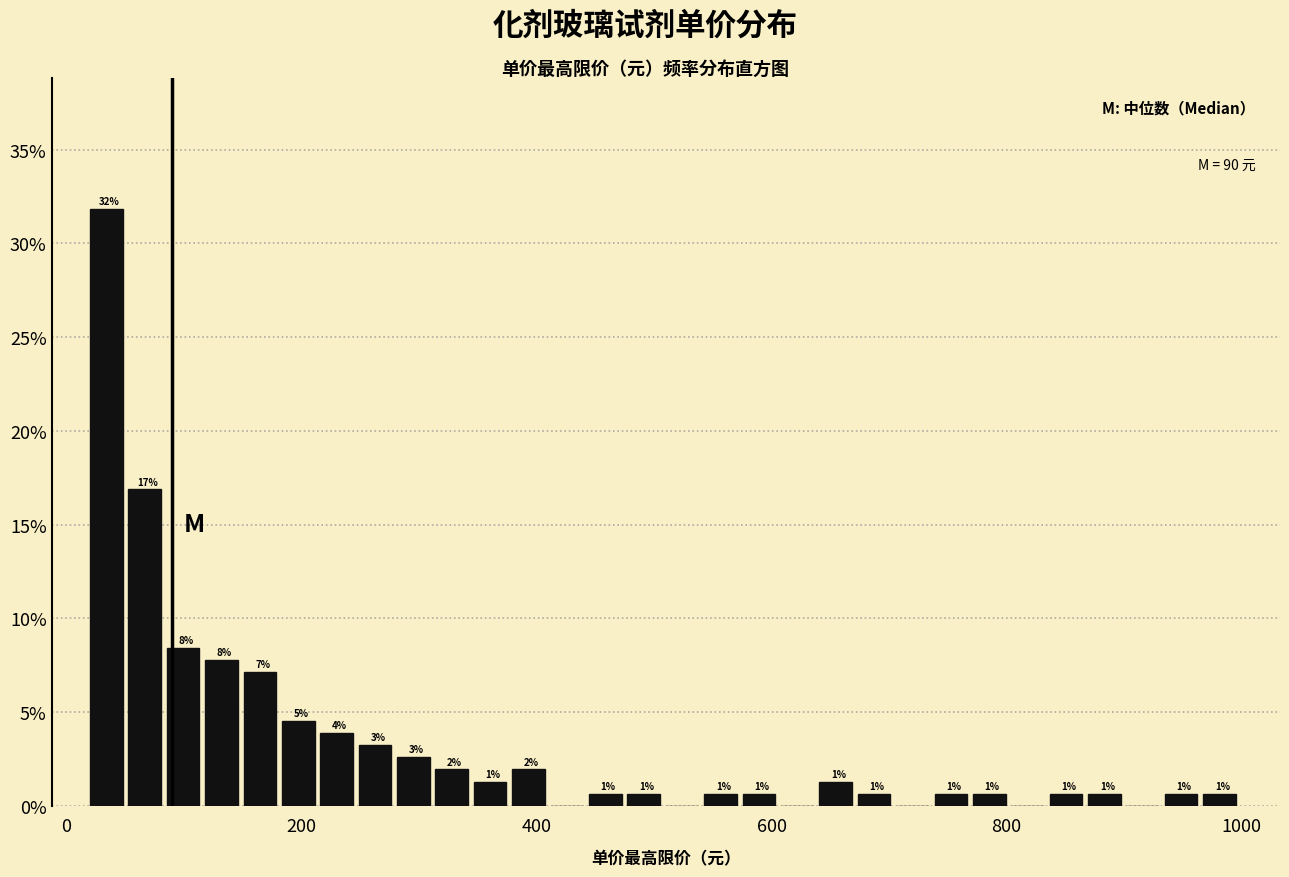

Read against the x-axis, roughly where is the centre of the tallest bar?

40